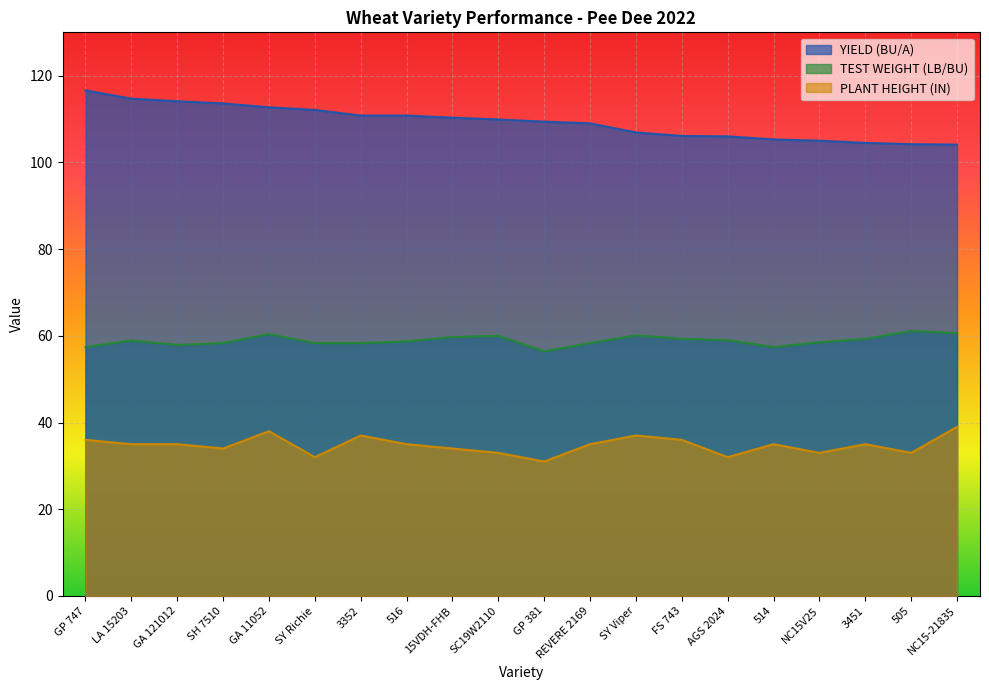

At which category is the sum across all series the highest?

GA 11052